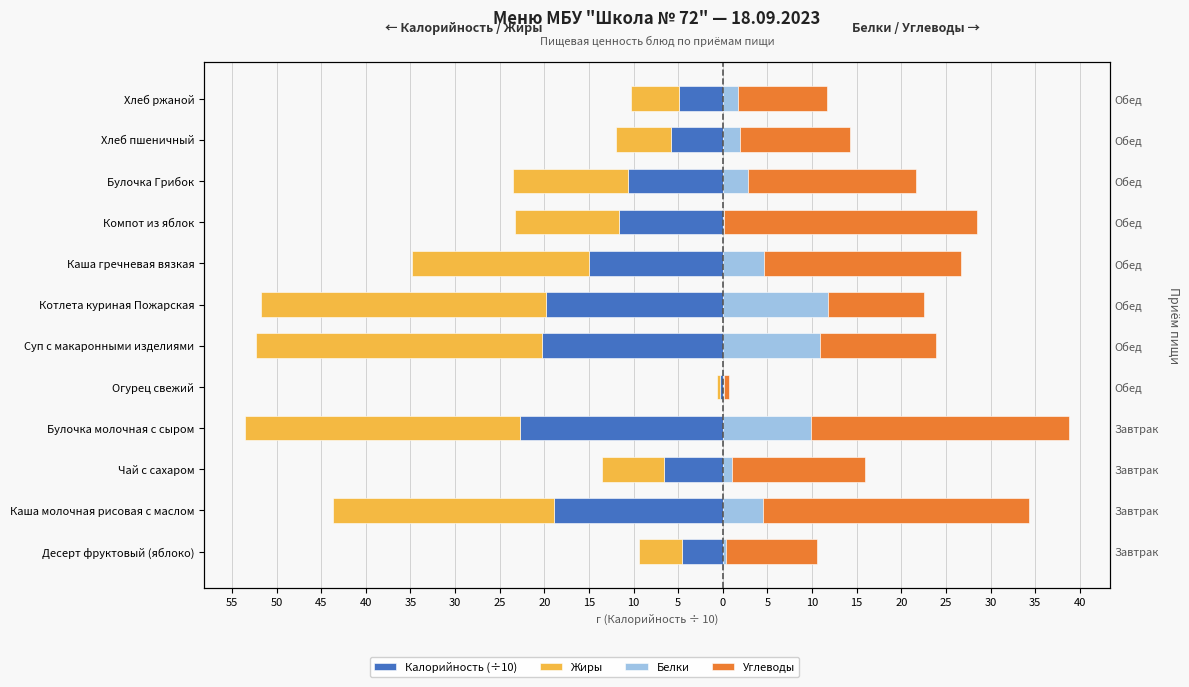

What is the smallest value displayed?

-32.1